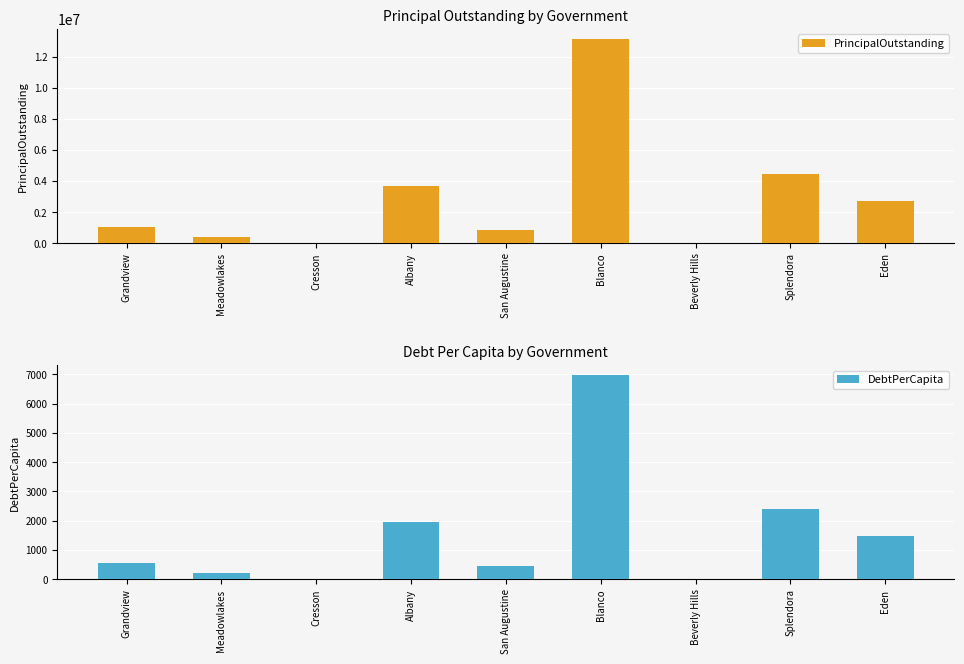

At which category is the sum across all series the highest?

Blanco